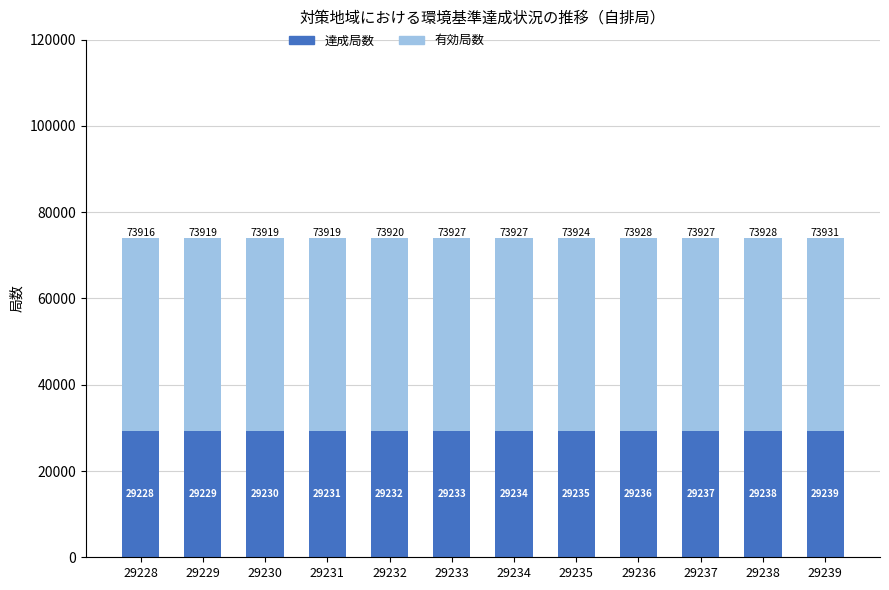

At which category is the sum across all series the highest?

29239